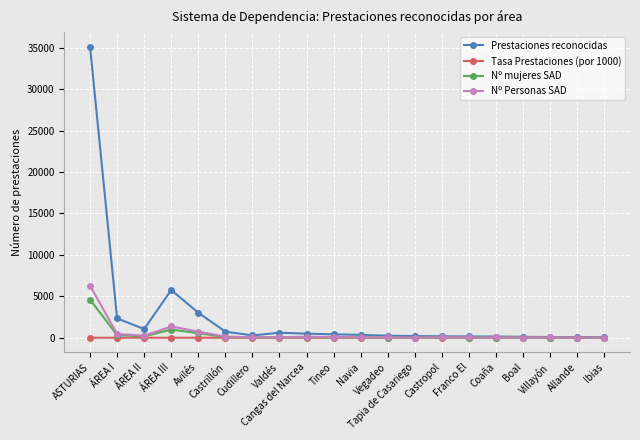

Which series has the largest range (max minus min)?

Prestaciones reconocidas